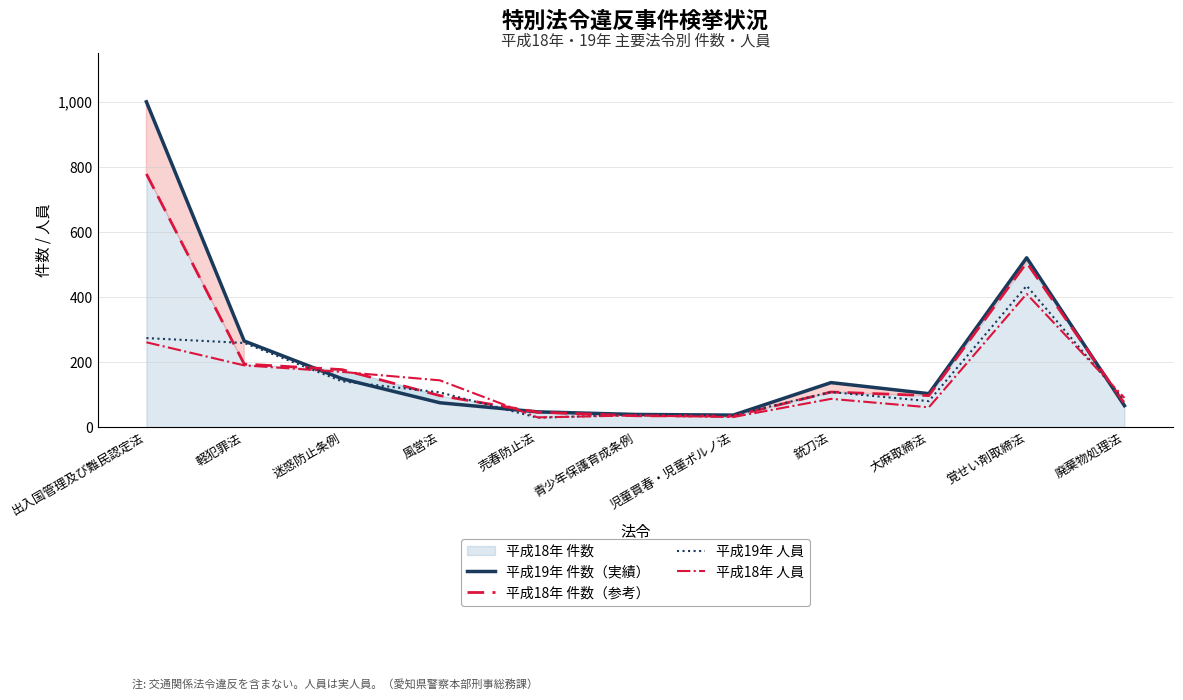

How many lines are shown in the chart?

4